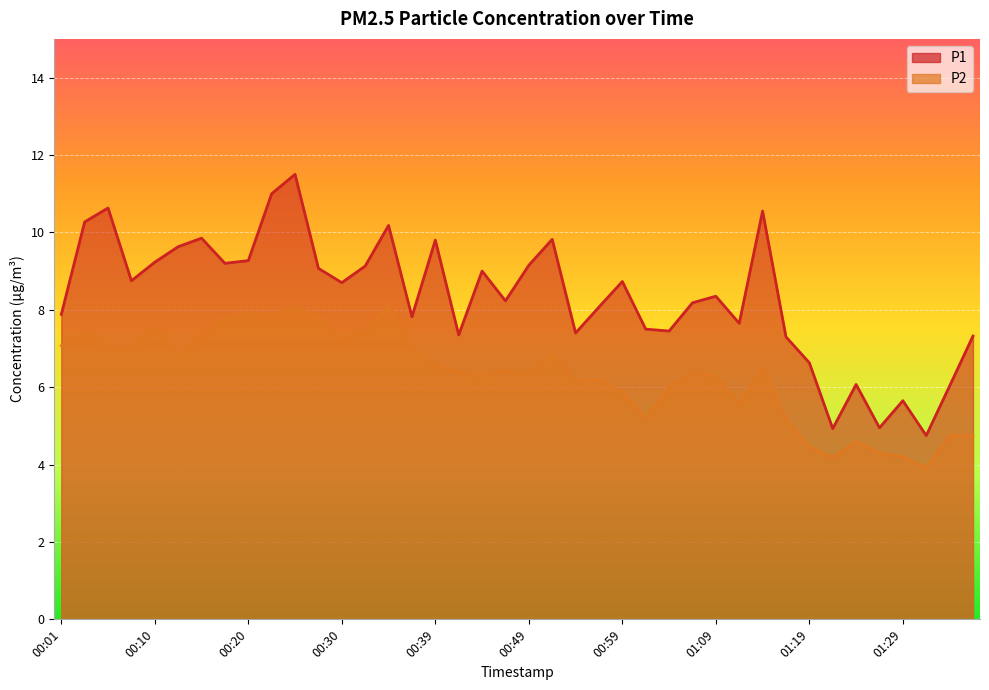

Which category has the lowest value across all series?

01:31